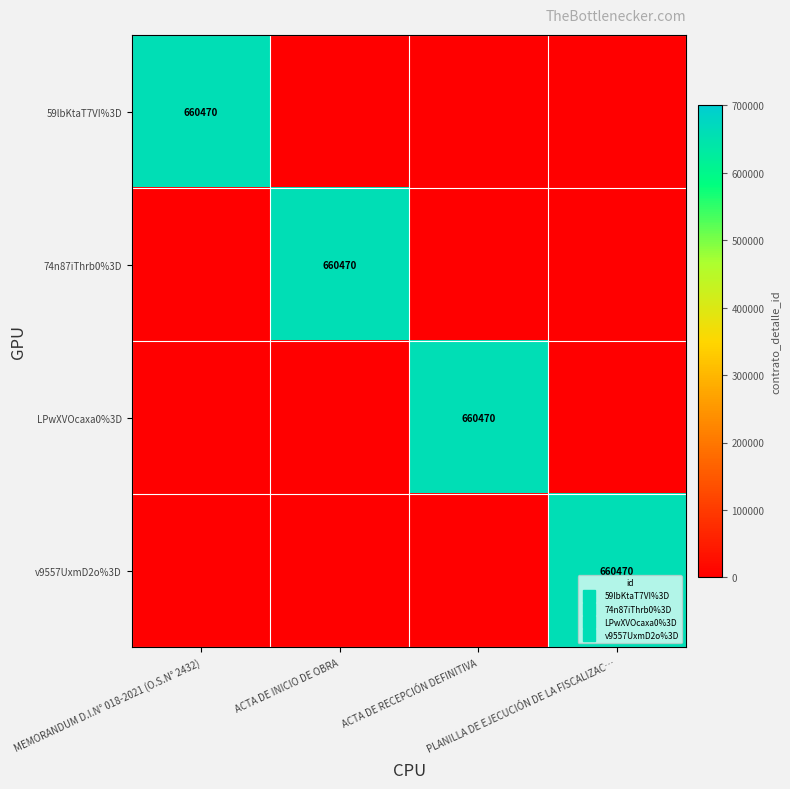

Which series has the largest total across all categories?

59lbKtaT7VI%3D